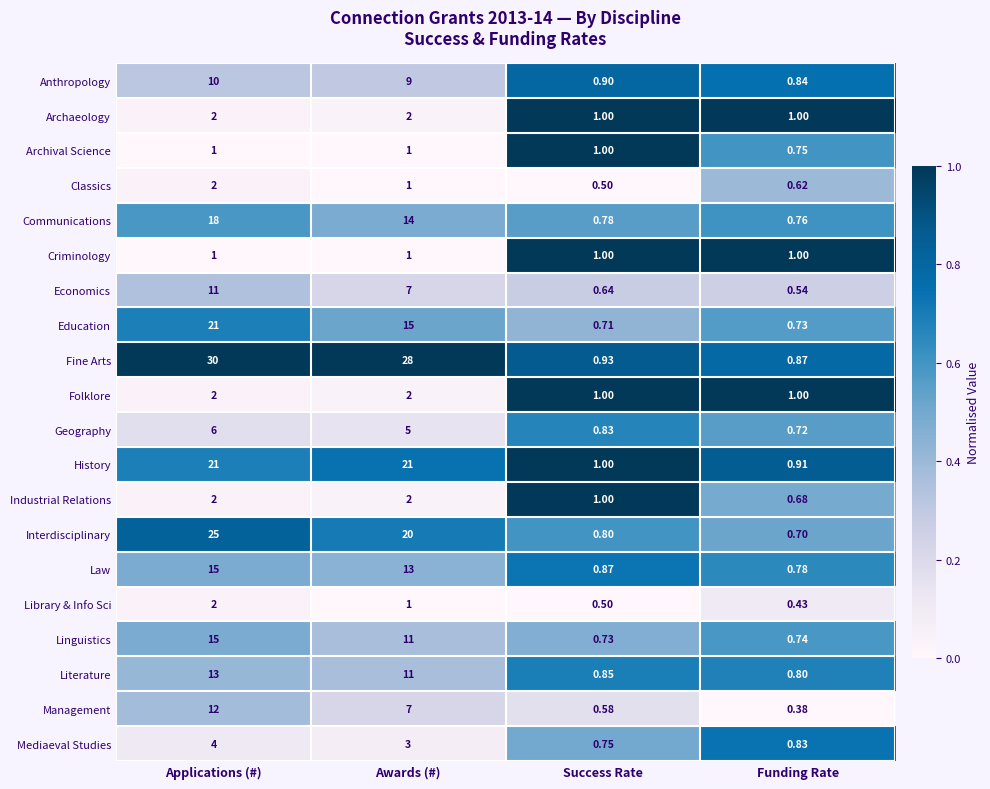

Which series changed the most between Applications (#) and Success Rate?

Fine Arts